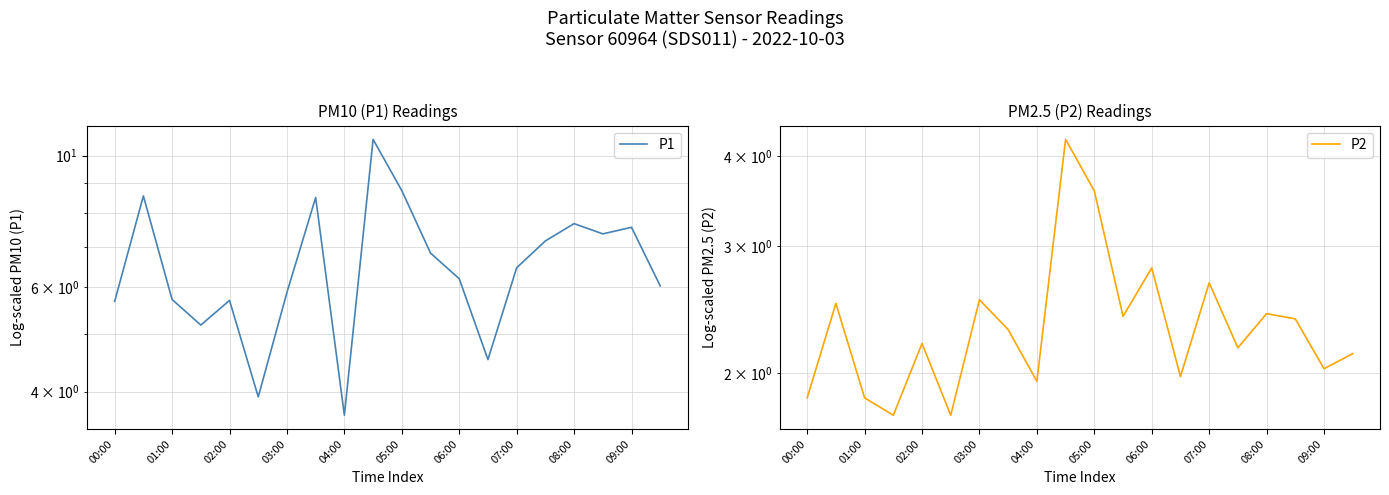

True or false: P2 has a value of 2.1 at 19.

True